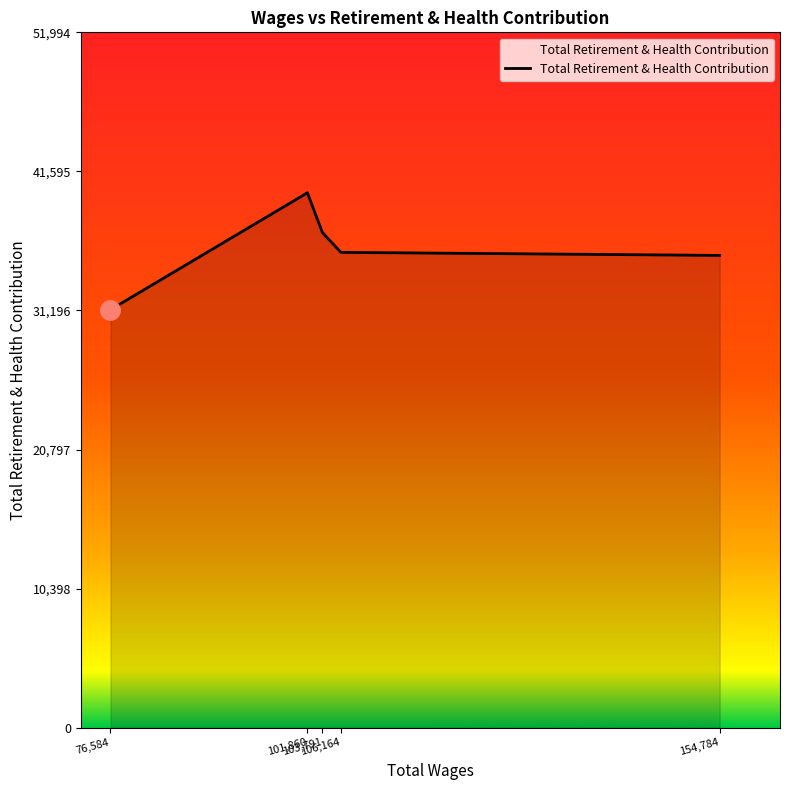

Count the number of categories in the chart.

5